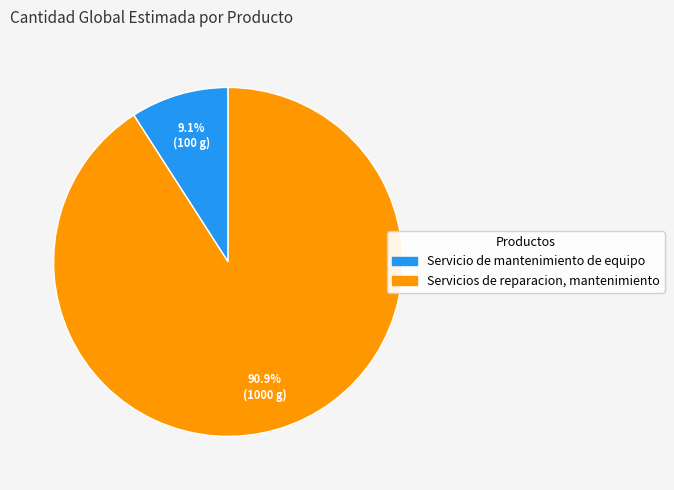

How many slices are in this pie chart?

2